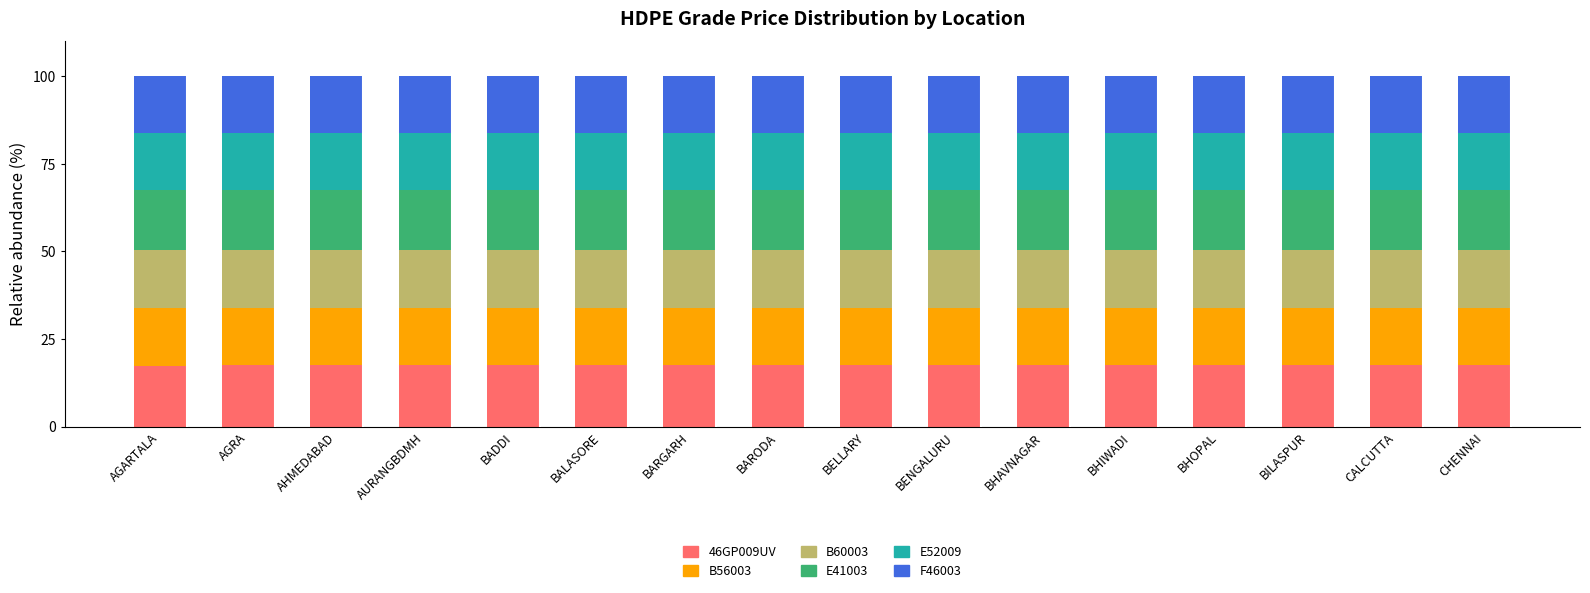

What is the total value across all series at BILASPUR?

100.0